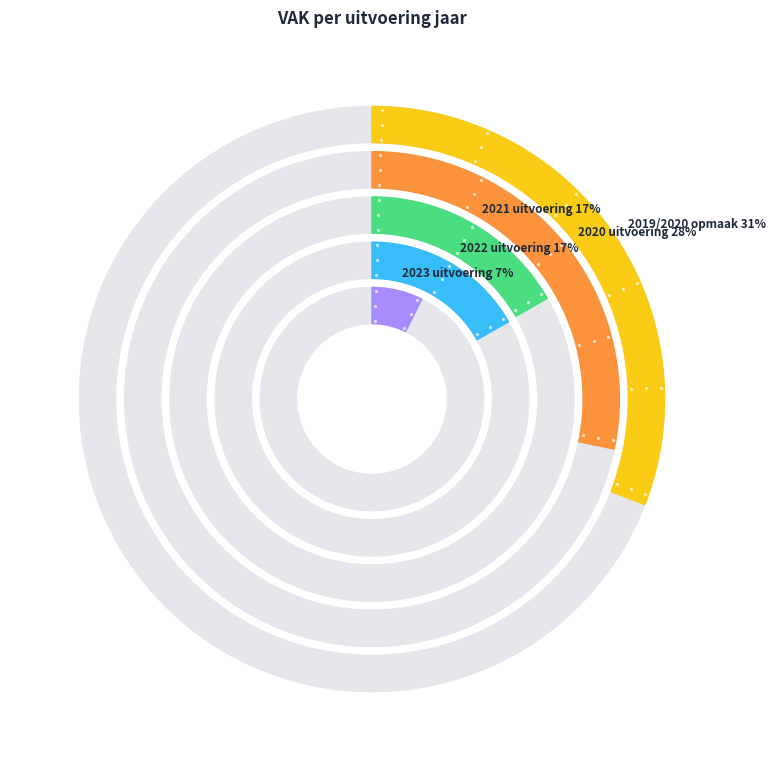

Is it true that 2023 uitvoering is 1% of the pie?

False